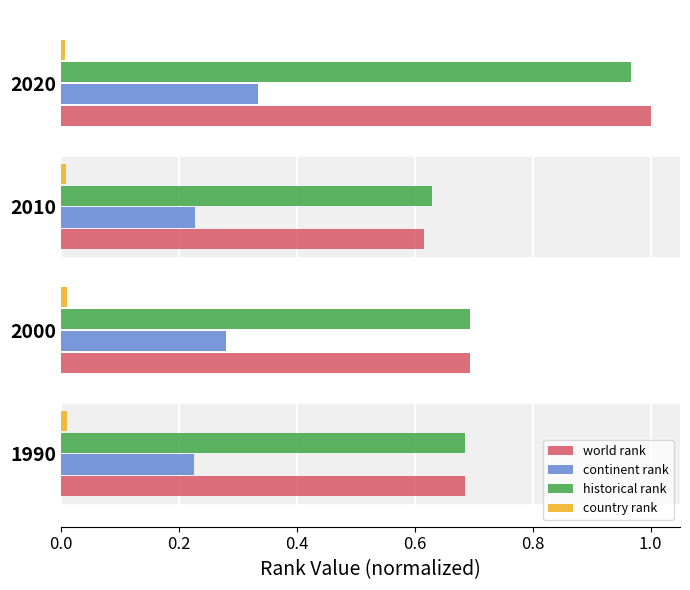

Which series has the widest spread of values?

world rank